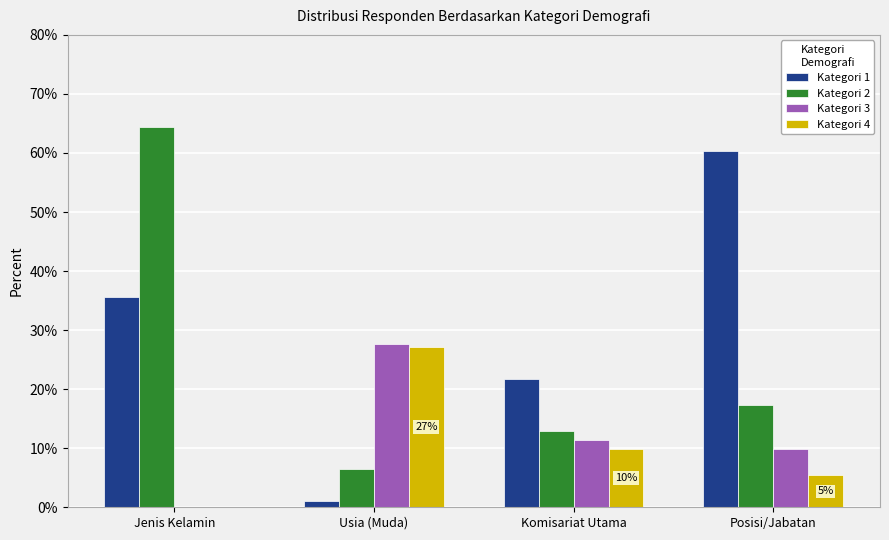

What is the highest value of the Kategori 2 series?

0.6